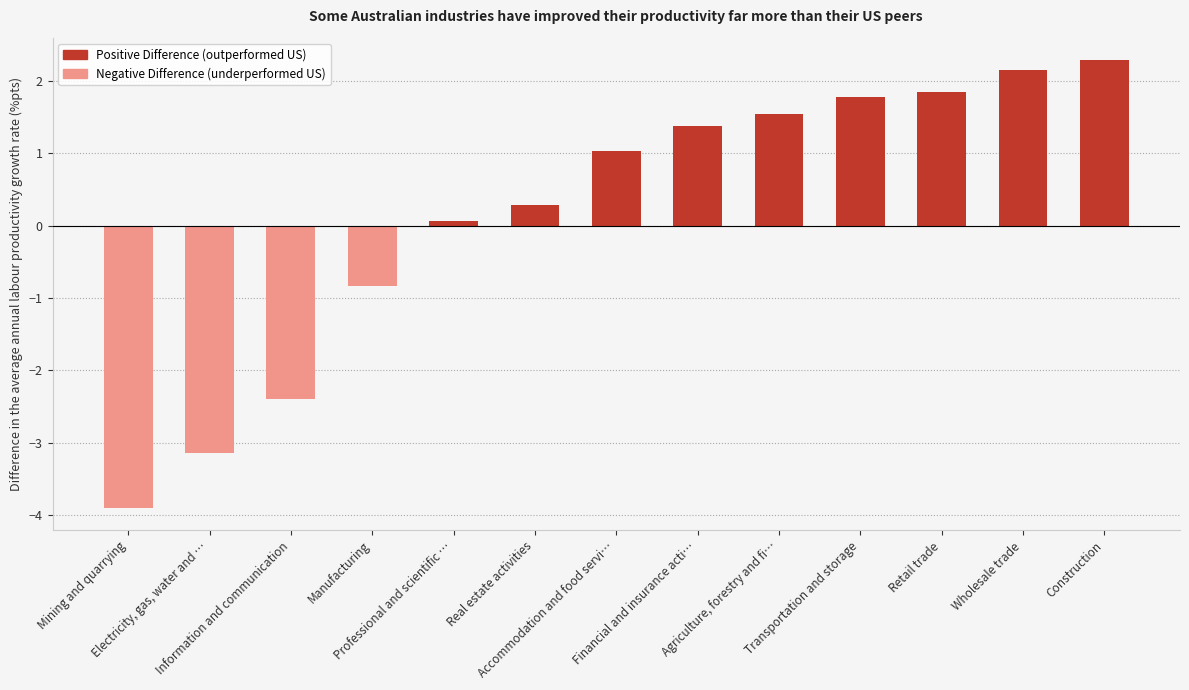

List the labels in order of value, smallest first.

Mining and quarrying, Electricity, gas, water and sewerage, Information and communication, Manufacturing, Professional and scientific activities, Real estate activities, Accommodation and food service activities, Financial and insurance activities, Agriculture, forestry and fishing, Transportation and storage, Retail trade, Wholesale trade, Construction